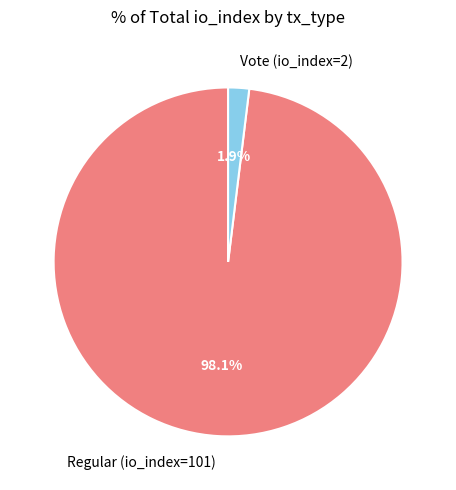

What percentage is the Vote (io_index=2) slice, to the nearest percent?

2%